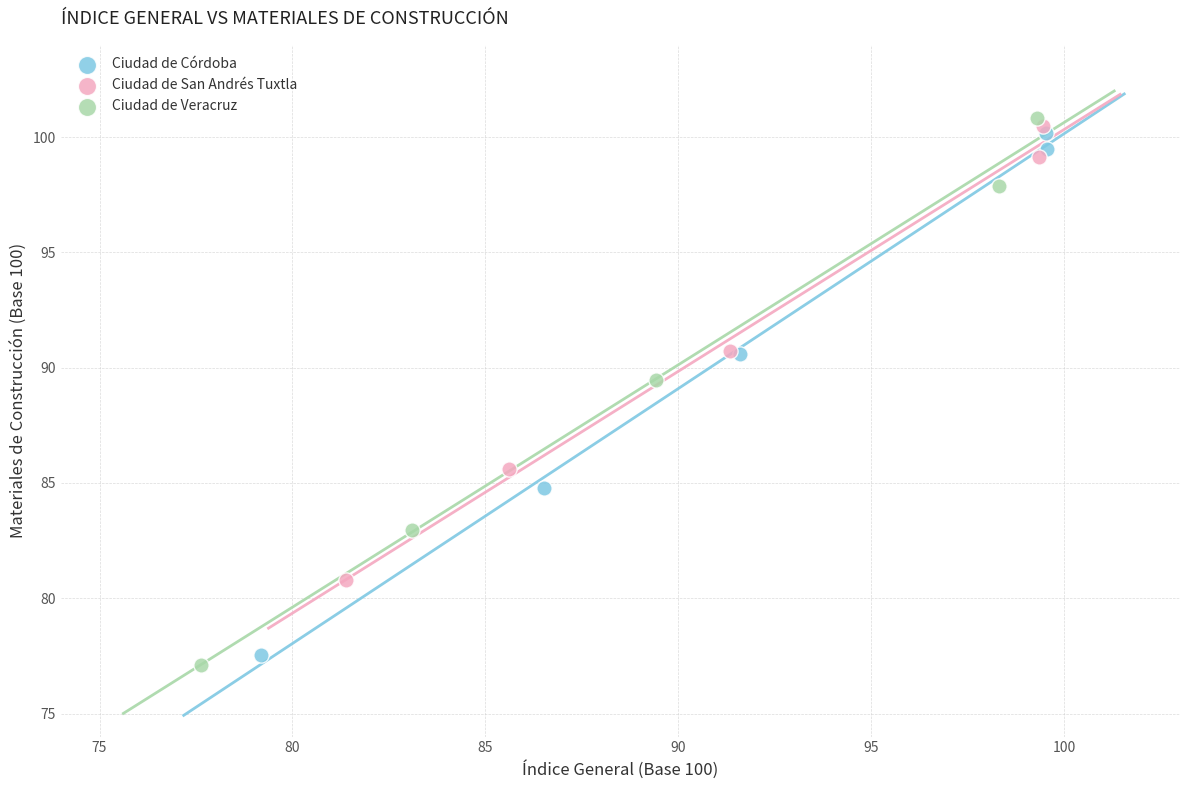

Which series has the widest spread of Y values?

Ciudad de Veracruz